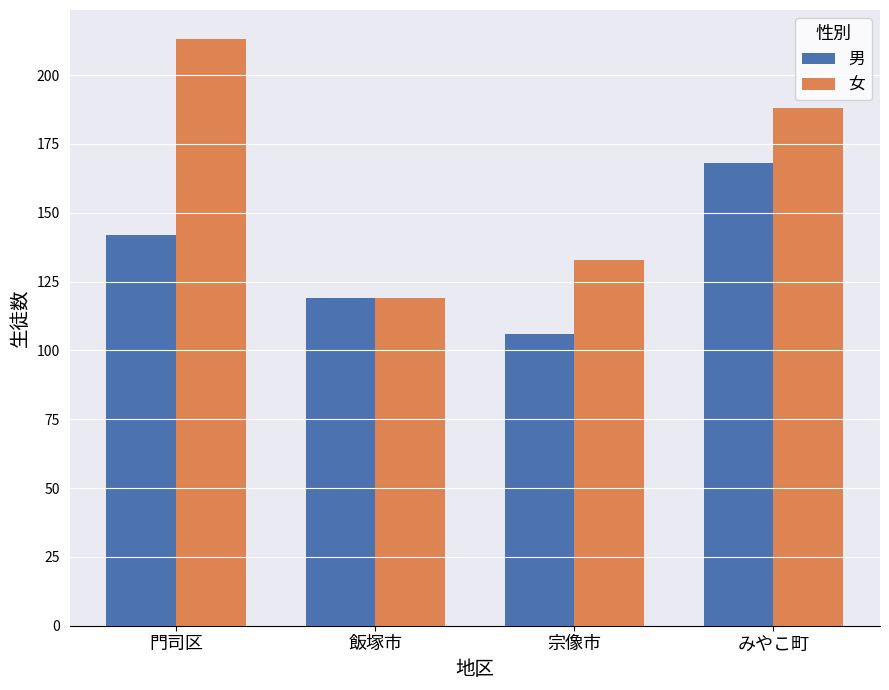

Reading right to left, what are all the values shown in this chart?

男: 168	106	119	142
女: 188	133	119	213